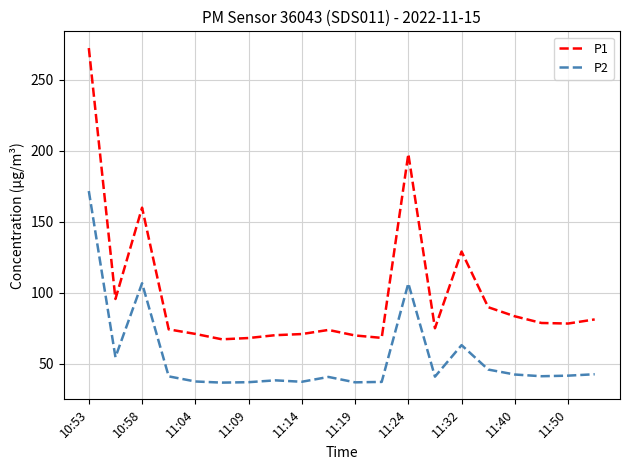

True or false: P1 and P2 intersect in this chart.

False